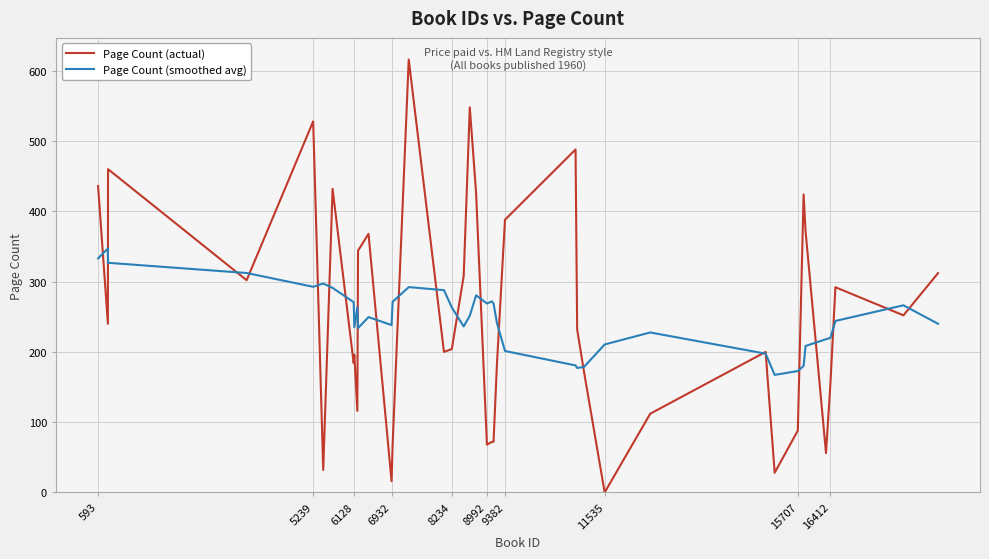

Which series has the widest spread of values?

Page Count (actual)